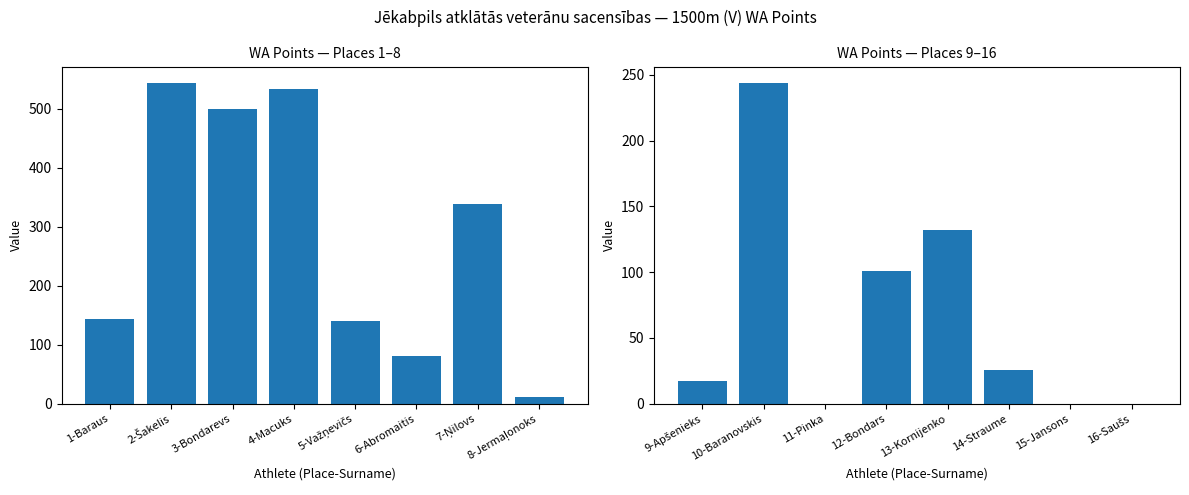

Which category has the highest value in the Places 1–8 series?

2-Šakelis